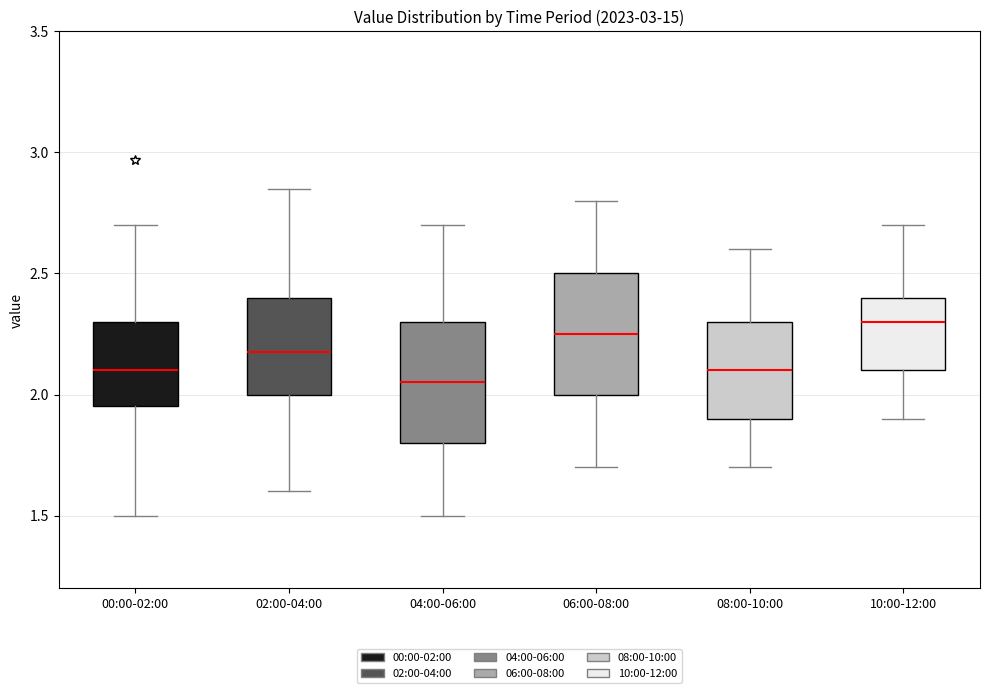

Reading left to right, transcribe this box plot: for each box, give where its median line is, the range the box spans, and where its two whiskers end, as read against the y-axis. The values are not printed on the chart, so give them approximately, as read against the axis.

00:00-02:00: median 2.10, box 1.95 to 2.30, whiskers 1.50 to 2.70
02:00-04:00: median 2.20, box 2.00 to 2.40, whiskers 1.60 to 2.85
04:00-06:00: median 2.05, box 1.80 to 2.30, whiskers 1.50 to 2.70
06:00-08:00: median 2.25, box 2.00 to 2.50, whiskers 1.70 to 2.80
08:00-10:00: median 2.10, box 1.90 to 2.30, whiskers 1.70 to 2.60
10:00-12:00: median 2.30, box 2.10 to 2.40, whiskers 1.90 to 2.70